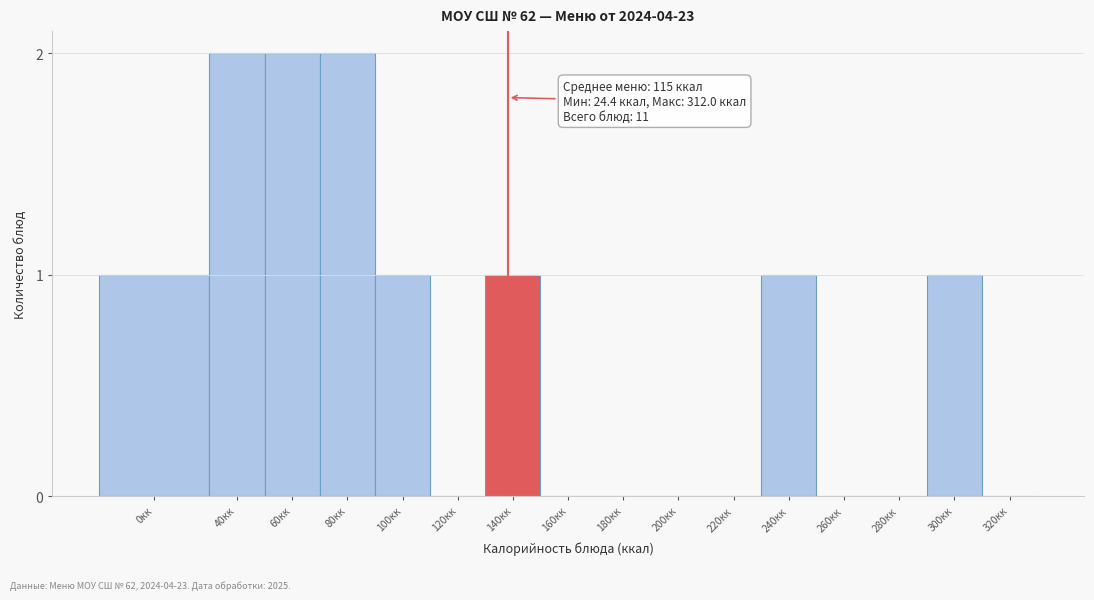

Reading right to left, extract all data points from this chart.

320кк=0	300кк=1	280кк=0	260кк=0	240кк=1	220кк=0	200кк=0	180кк=0	160кк=0	140кк=1	120кк=0	100кк=1	80кк=2	60кк=2	40кк=2	0кк=1